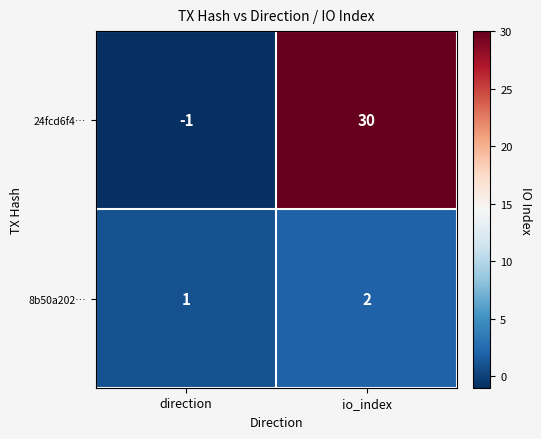

What is the total value across all series at io_index?

32